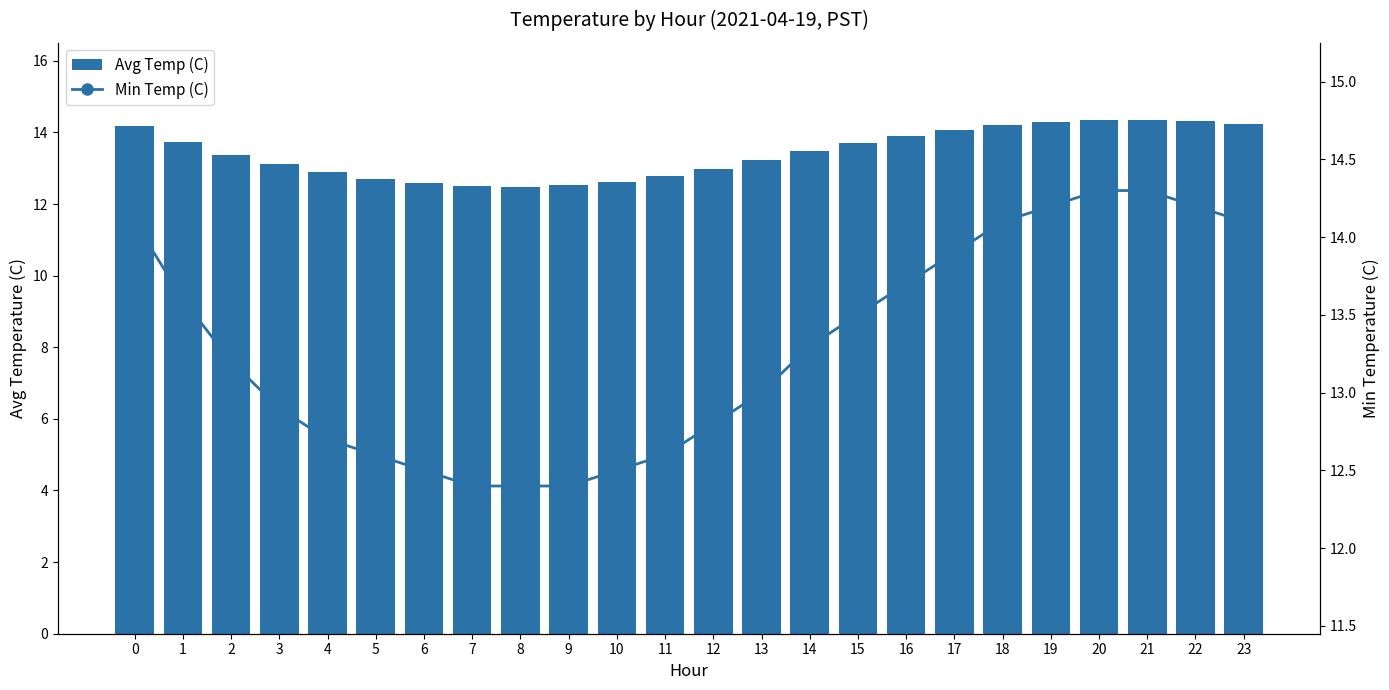

What is the difference between the maximum and minimum values in the Avg Temp (C) series?

1.9